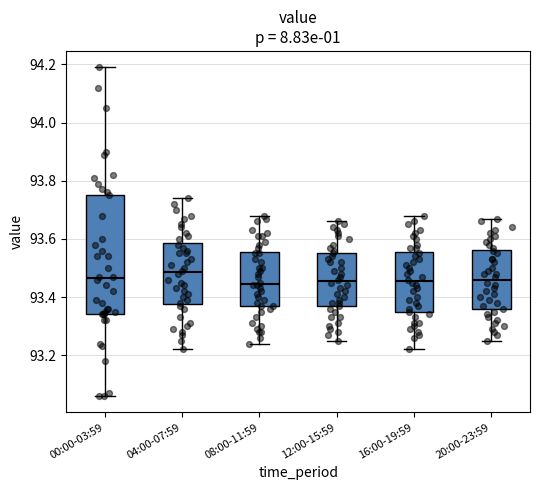

Where is the lower edge of the box for 16:00-19:59 on the y-axis? The values are not printed on the chart, so give them approximately, as read against the axis.

93.34